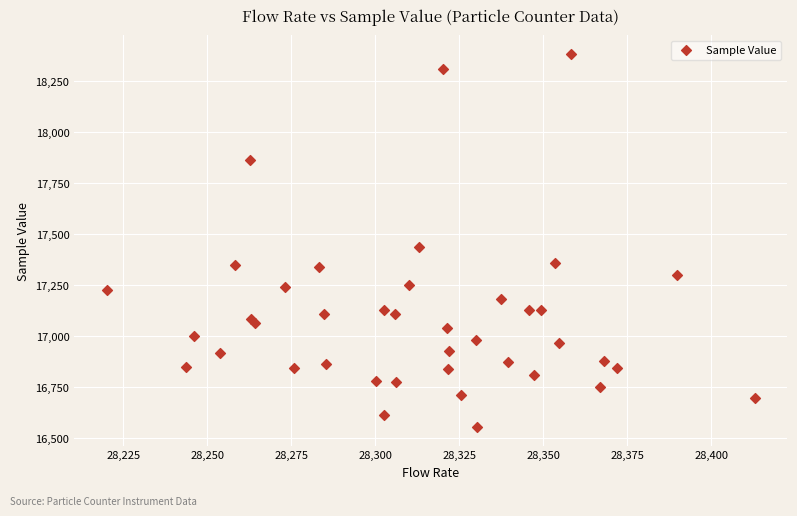

What is the range of Y values (max minus min)?

1830